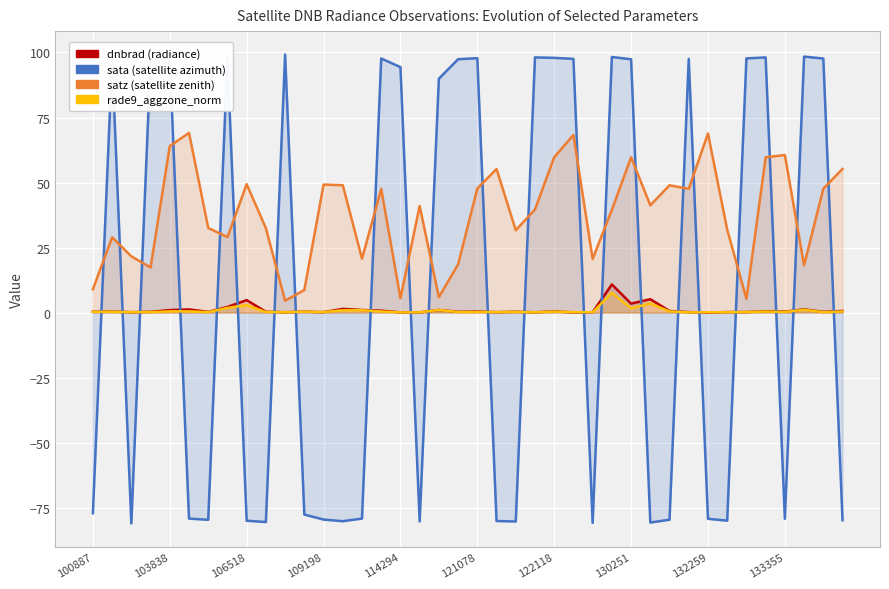

Reading right to left, extract all data points from this chart.

dnbrad: 0.6	0.3	1.2	0.4	0.5	0.2	0.2	0.0	0.2	0.6	5.1	3.4	10.8	0.1	0.1	0.4	0.1	0.3	0.2	0.4	0.3	1.0	0.1	0.1	0.7	1.0	1.4	0.2	0.4	0.1	0.3	4.8	2.2	0.3	1.2	1.0	0.3	0.2	0.4	0.3
sata: -79.8	97.7	98.4	-79.3	98.1	97.7	-80.0	-79.3	97.6	-79.6	-80.7	97.4	98.3	-80.9	97.5	97.9	98.1	-80.3	-80.1	97.8	97.4	89.9	-80.3	94.4	97.7	-79.2	-80.2	-79.6	-77.7	99.2	-80.5	-80.0	97.8	-79.7	-79.2	97.6	97.4	-81.1	97.5	-77.2
satz: 55.2	47.6	18.2	60.6	59.7	5.3	31.9	68.8	47.6	48.9	41.2	59.7	39.5	20.6	68.3	59.8	39.6	31.6	55.2	47.7	18.5	5.9	41.0	5.5	47.6	20.7	49.0	49.2	8.7	4.6	32.4	49.4	29.0	32.5	69.1	64.0	17.3	21.6	28.9	9.0
rade9_aggzone_norm: 0.4	0.2	1.1	0.2	0.4	0.2	0.1	0.1	0.1	0.5	3.5	1.6	7.6	0.1	0.2	0.4	0.1	0.2	0.2	0.2	0.2	1.0	0.1	0.1	0.4	0.9	0.9	0.2	0.3	0.1	0.2	2.8	1.8	0.2	0.5	0.5	0.2	0.1	0.3	0.3